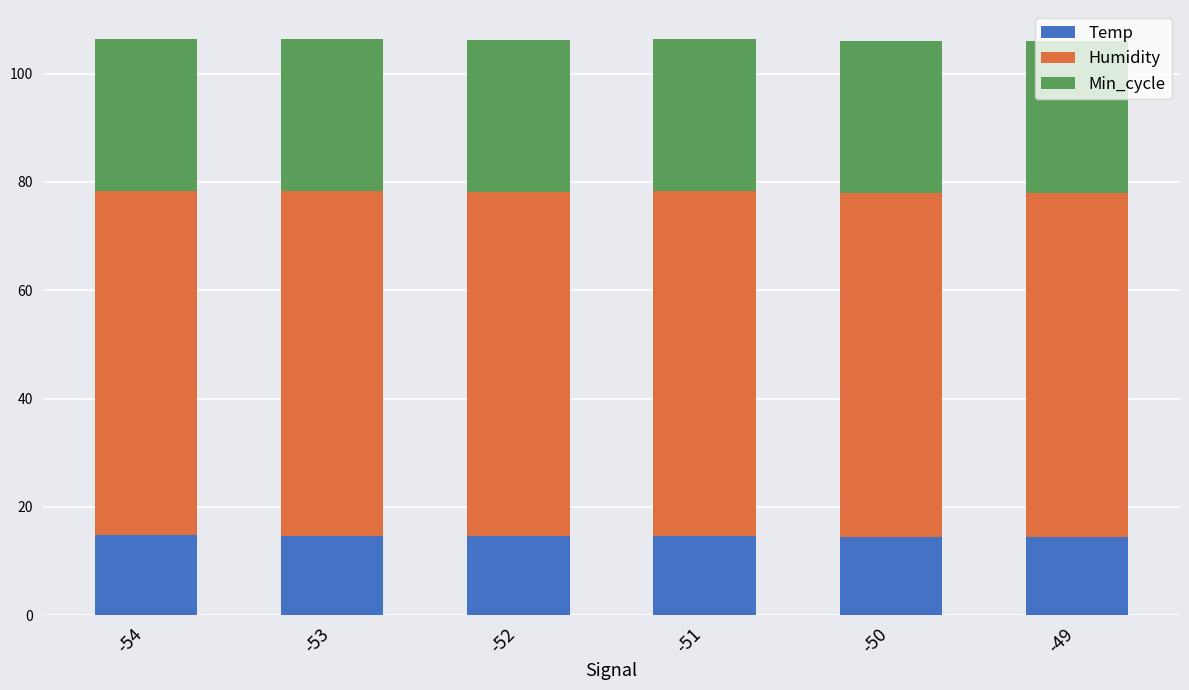

What is the minimum value for Temp?

14.5